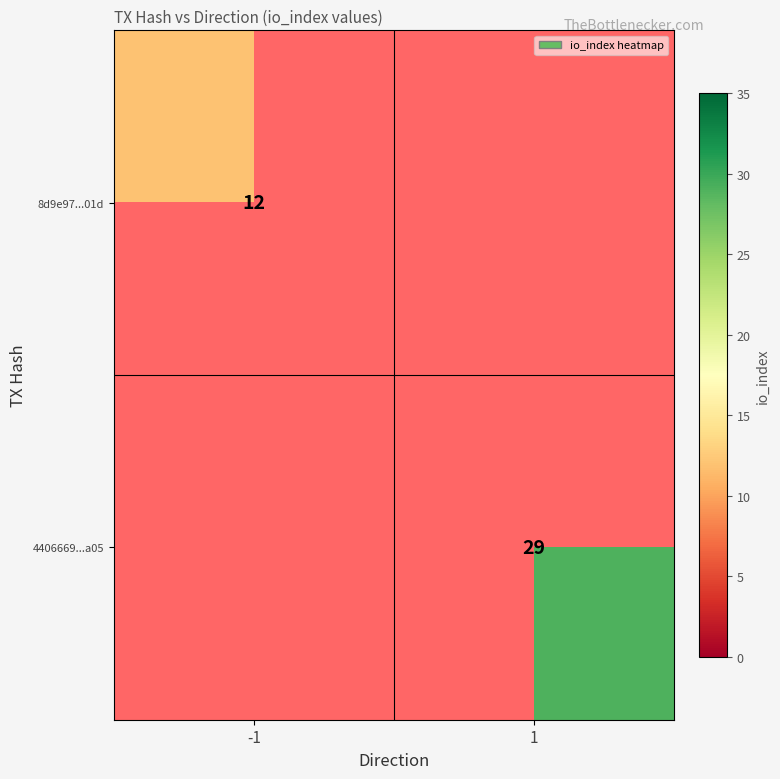

Is it true that 4406669...a05 equals 40.4 at 1?

False